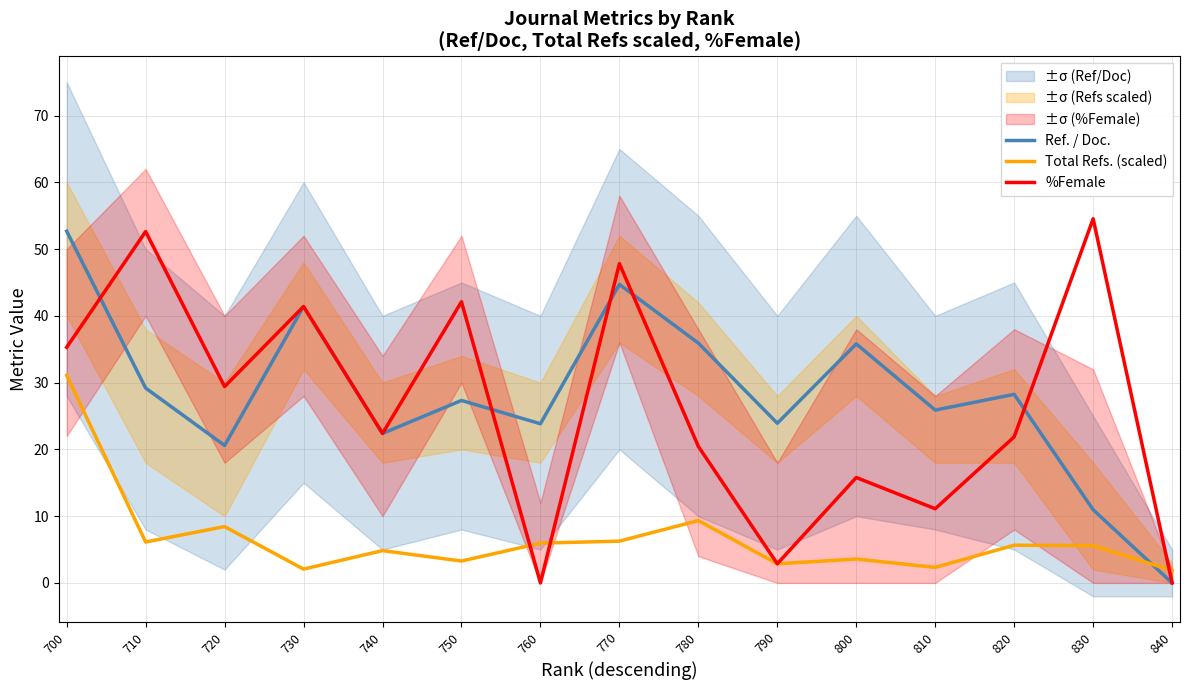

Count the number of data series in this chart.

3